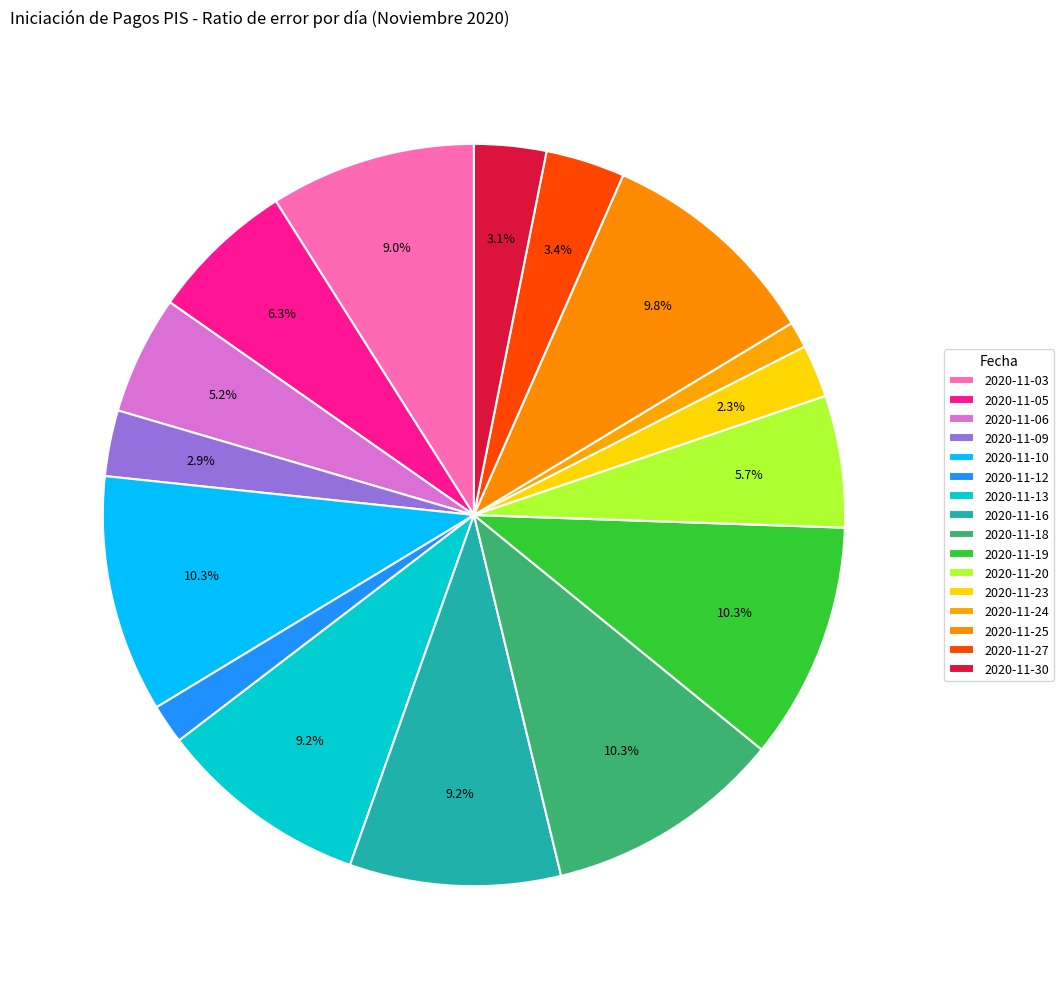

How many segments does this pie chart have?

16